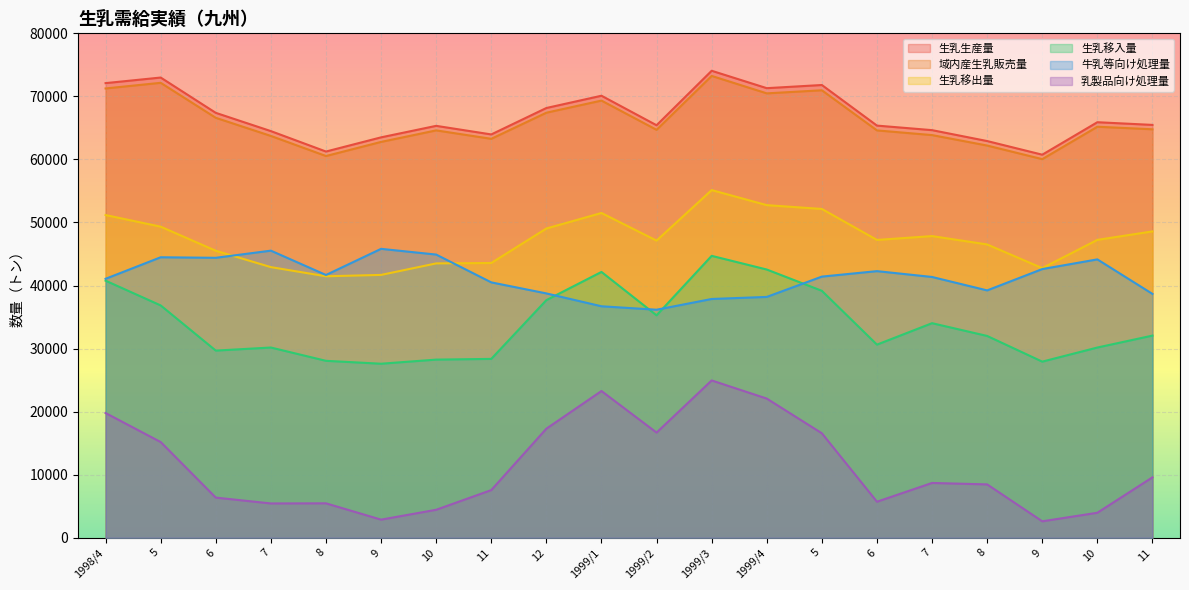

True or false: 生乳移入量 has more than 1 points higher than both neighbors.

True